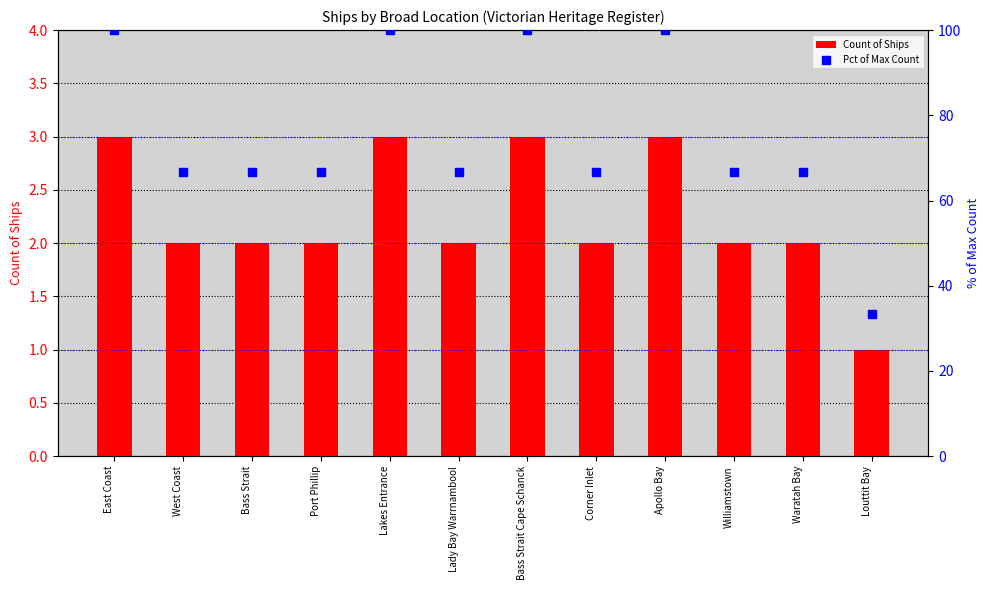

Is the value of Pct of Max Count at Louttit Bay greater than the value of Count of Ships at Louttit Bay?

Yes